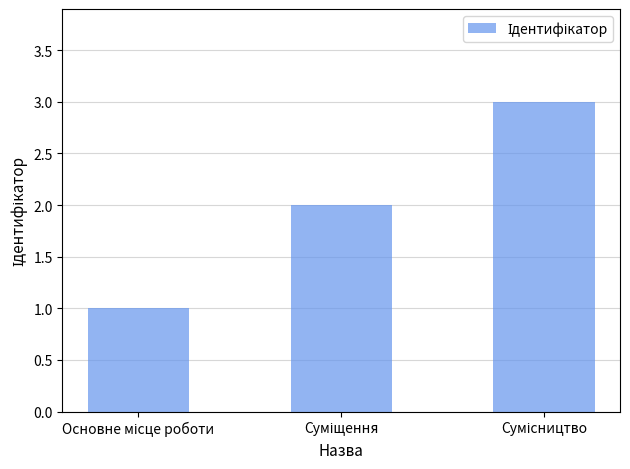

What is the maximum value shown in the chart?

3